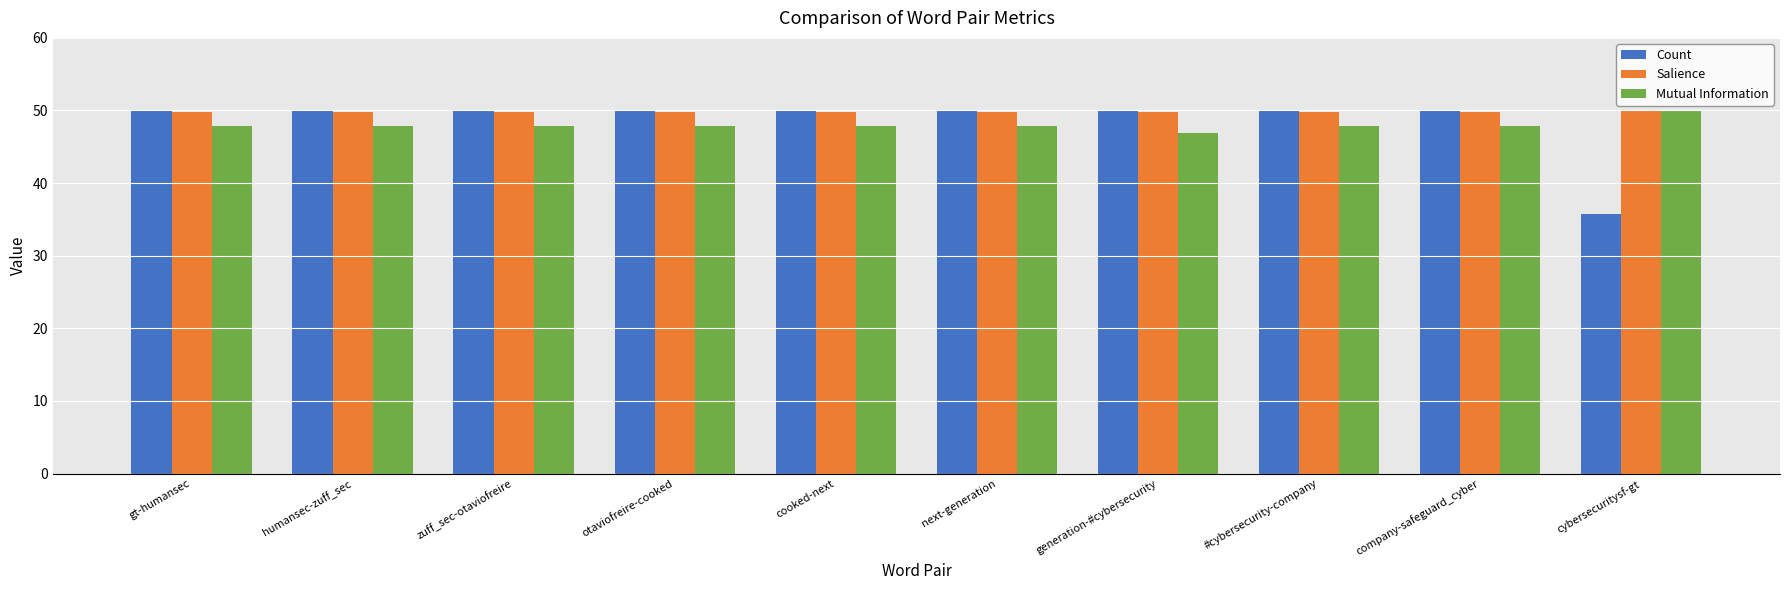

What is the difference between the highest and lowest values at humansec-zuff_sec?

2.2